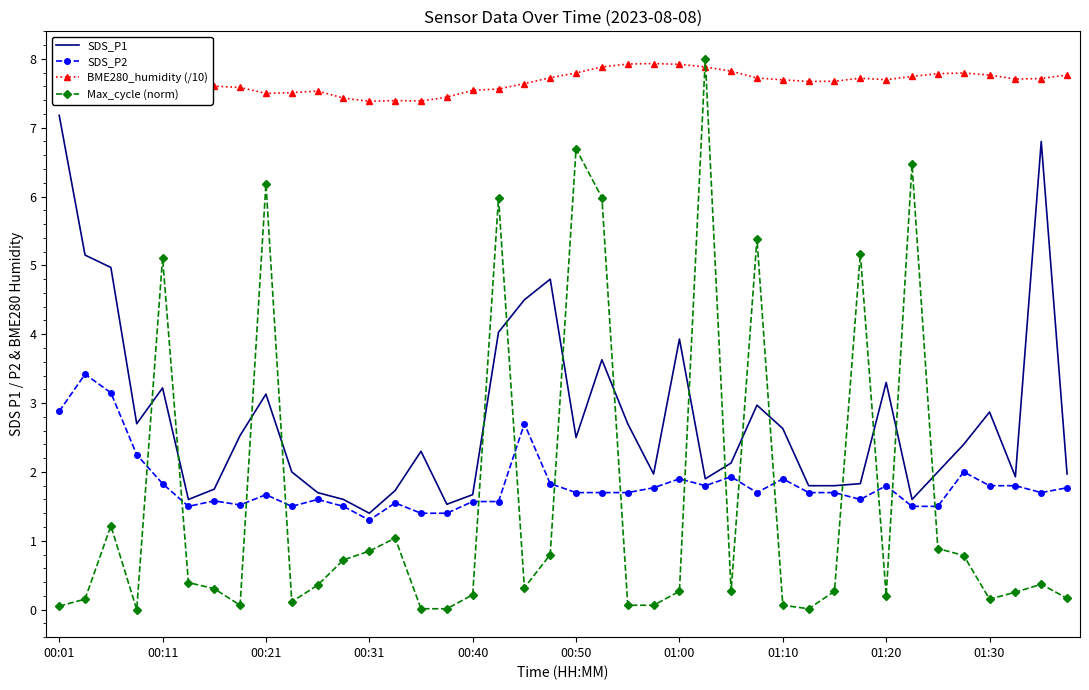

What are all the series names shown in the legend?

SDS_P1, SDS_P2, BME280_humidity (/10), Max_cycle (norm)